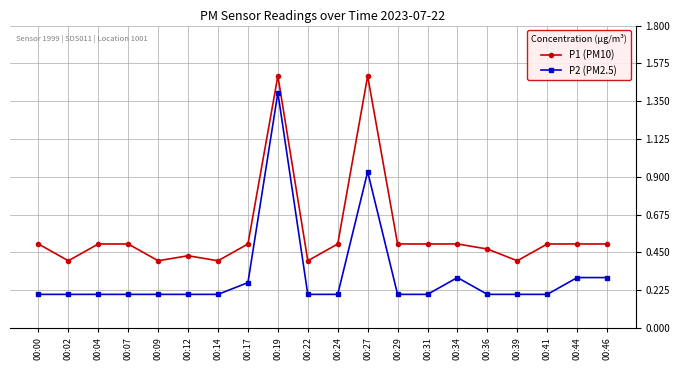

Which series changed the most between 00:12 and 00:27?

P1 (PM10)